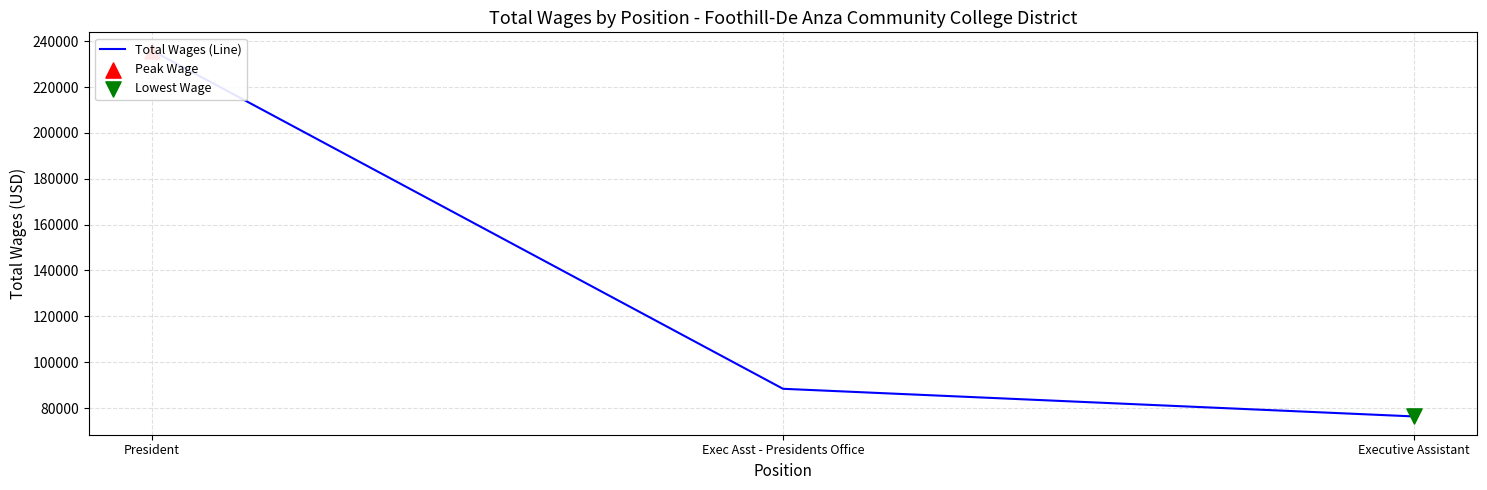

Which has a higher value, President or Exec Asst - Presidents Office?

President